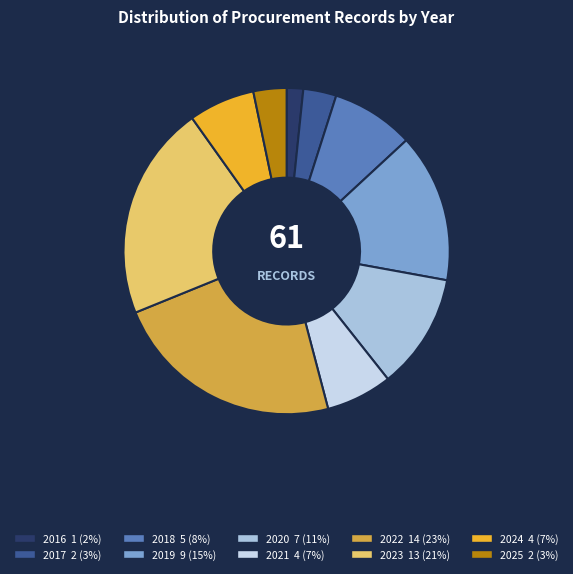

Does 2017 account for over 50% of the chart?

No